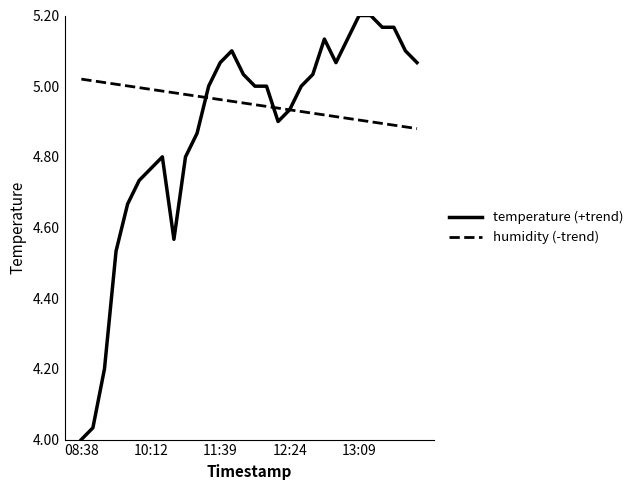

Which series has the widest spread of values?

temperature (+trend)